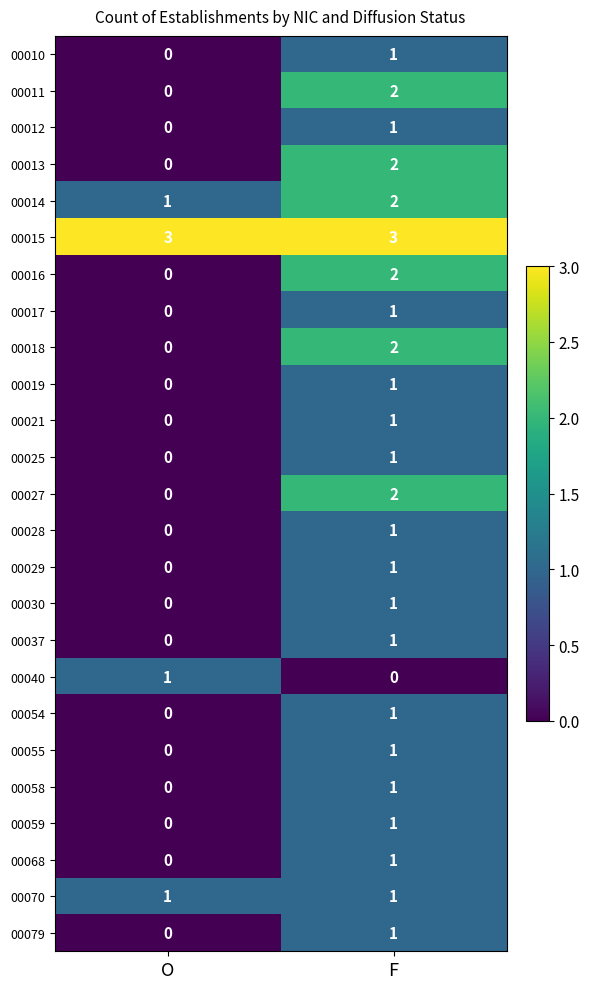

What is the difference between the highest and lowest values at F?

3